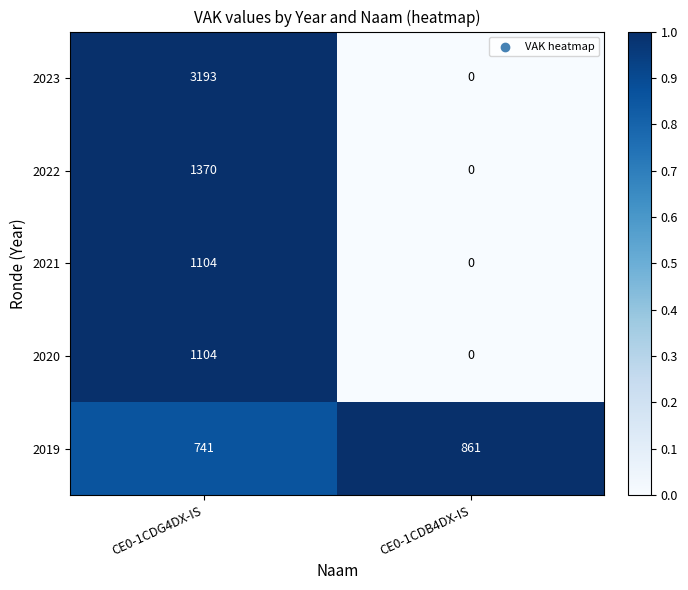

What is the difference between the 2021 values at CE0-1CDG4DX-IS and CE0-1CDB4DX-IS?

1104